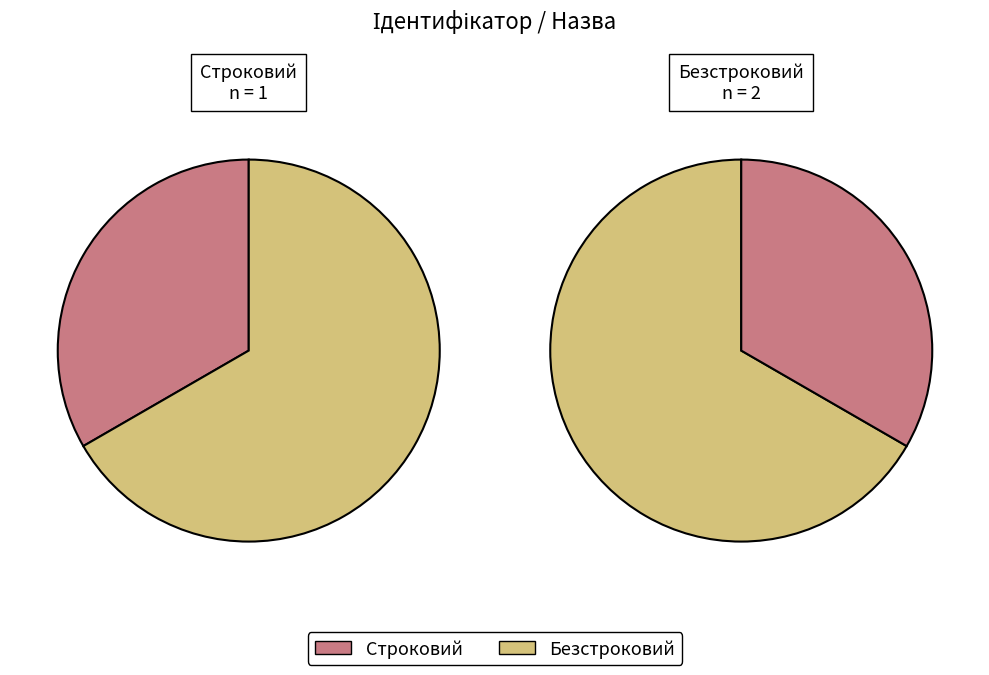

Which category has the biggest portion of the pie?

Безстроковий